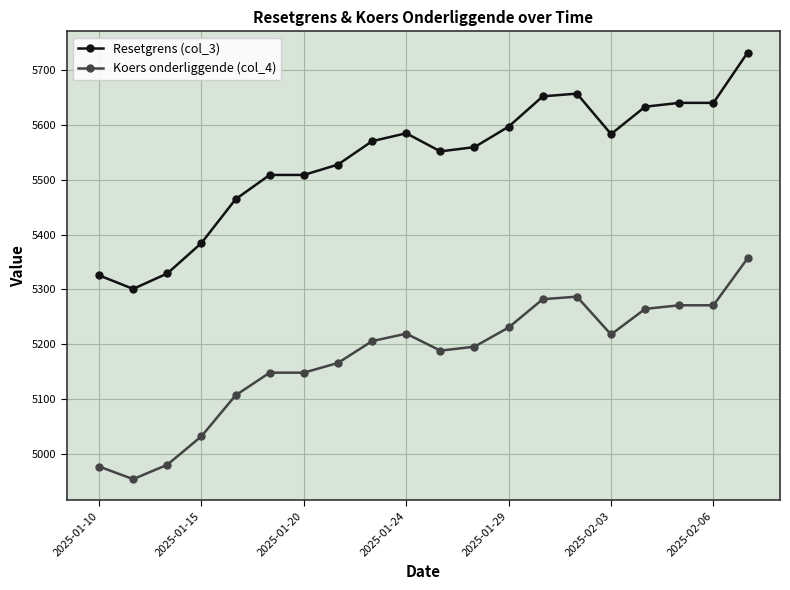

True or false: Resetgrens (col_3) has more than 0 points higher than both neighbors.

True